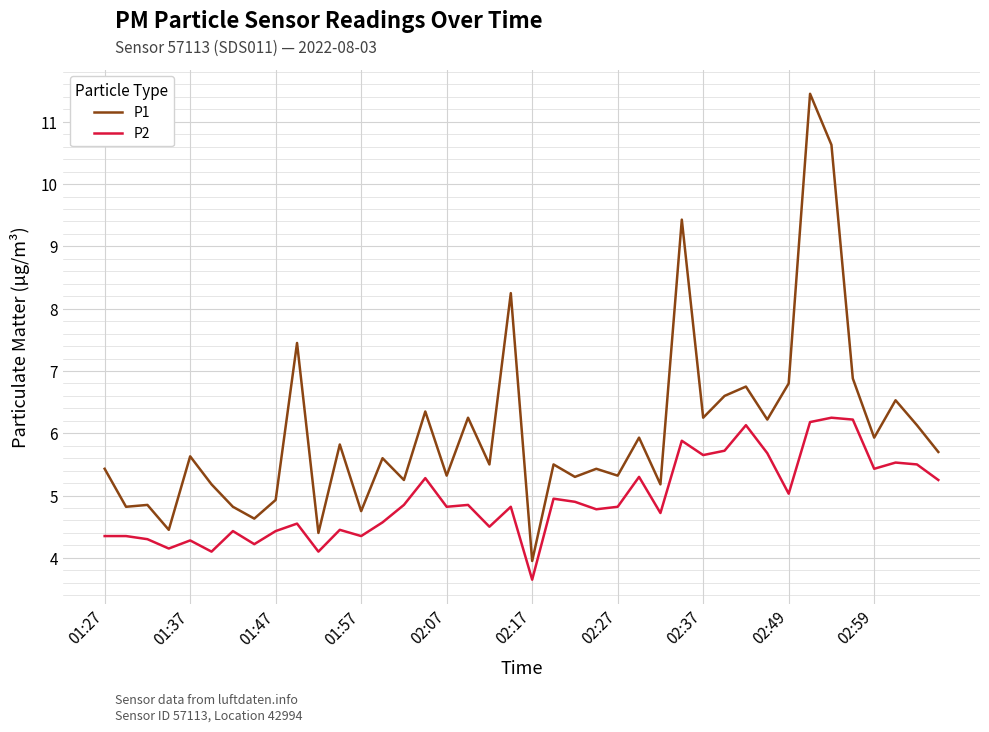

How many lines are shown in the chart?

2